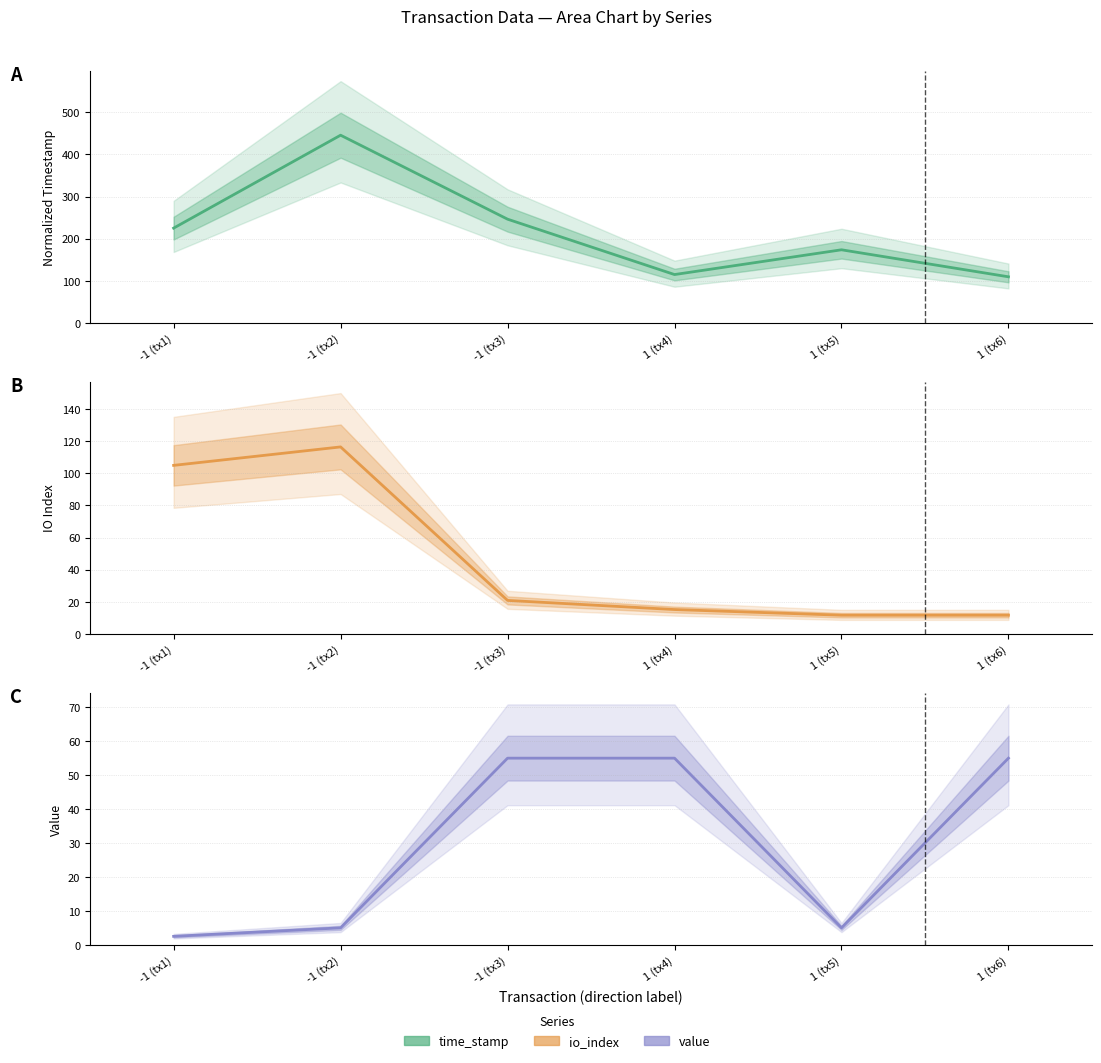

What is the sum of the time_stamp values at -1 (tx3) and 1 (tx4)?

361.0